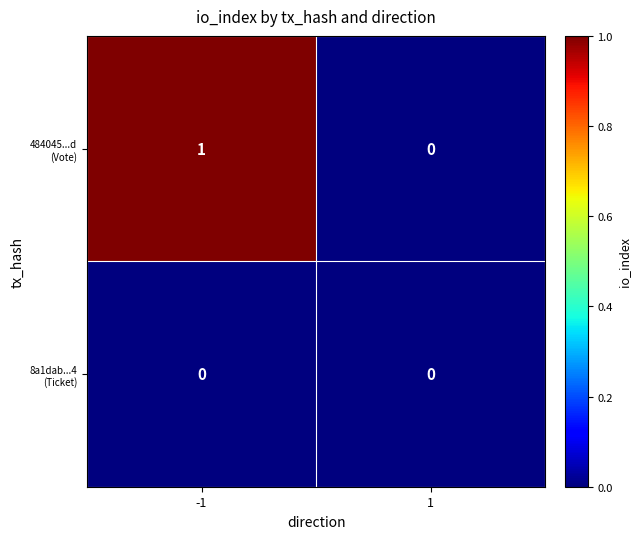

How many categories are shown in the chart?

2